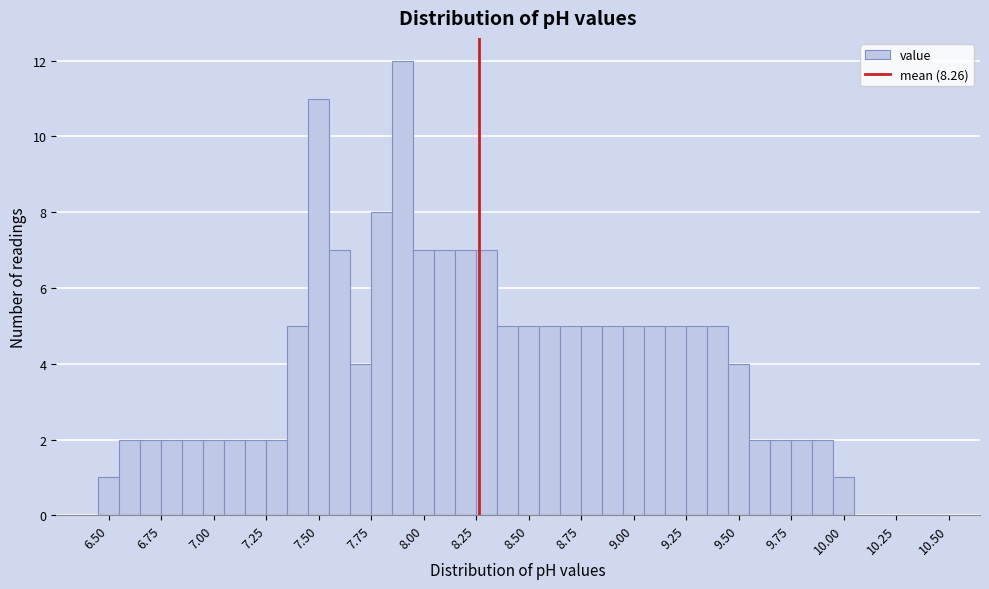

Read against the x-axis, roughly where is the centre of the tallest bar?

7.90